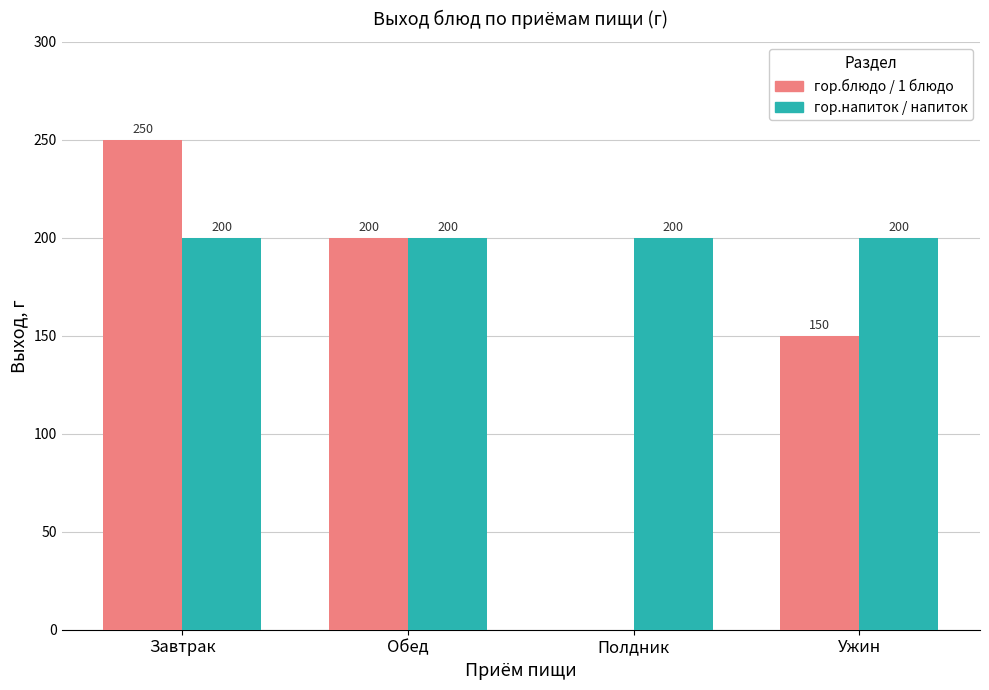

At which category is the sum across all series the highest?

Завтрак